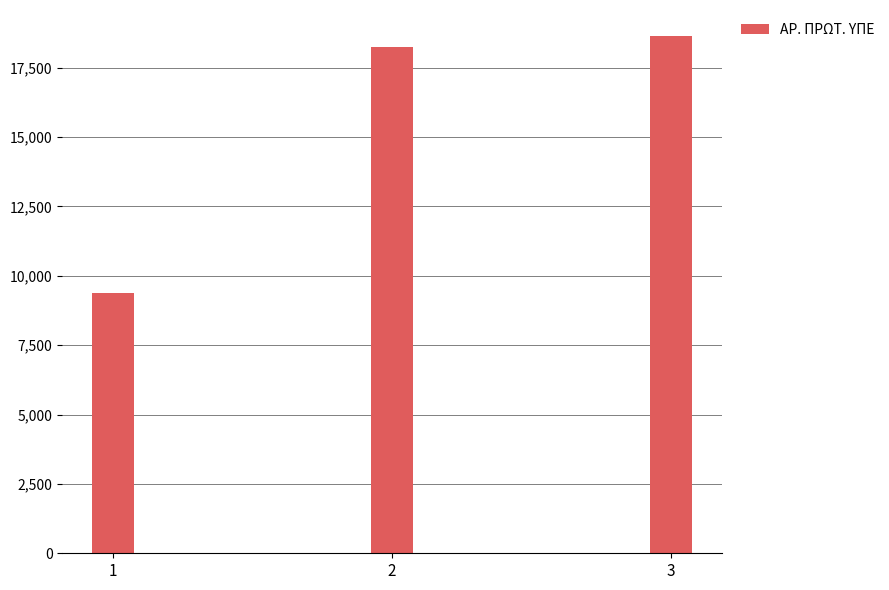

True or false: the data shows 26744 at 3.

False